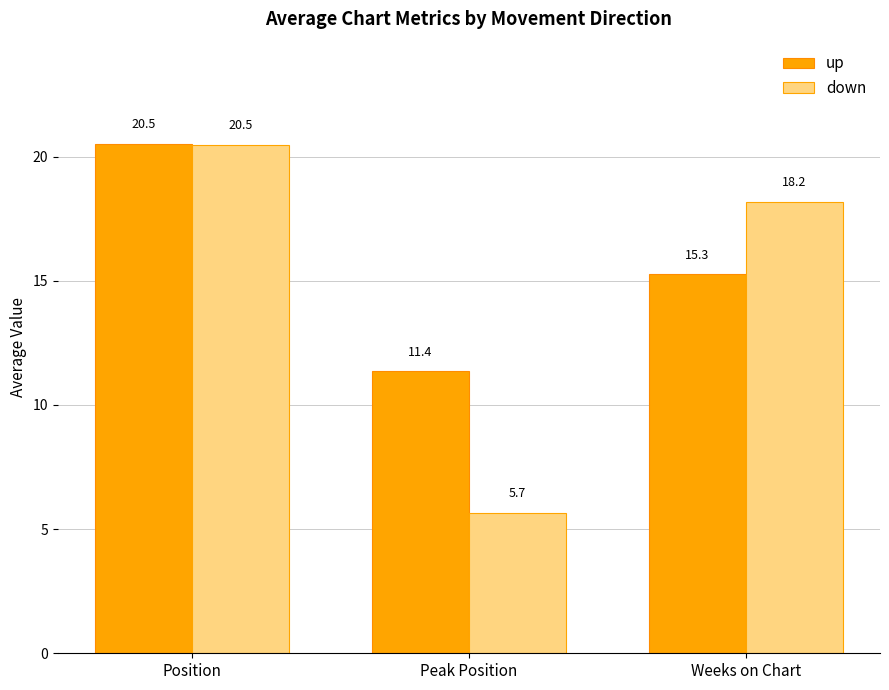

What is the difference between the highest and lowest values at Peak Position?

5.7